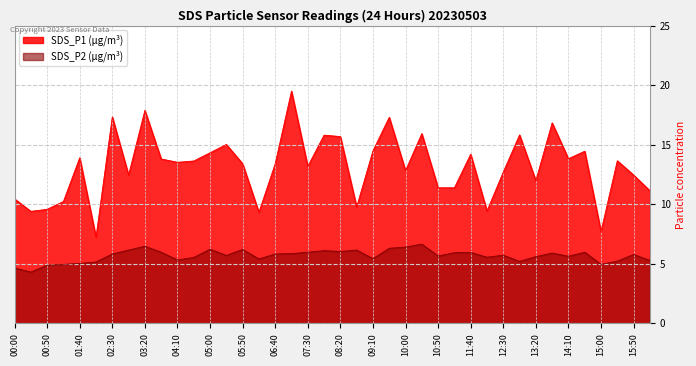

Reading left to right, what are all the values shown in this chart?

SDS_P1: 10.4	9.4	9.6	10.2	13.9	7.2	17.3	12.4	17.9	13.8	13.5	13.6	14.3	15.0	13.4	9.3	13.4	19.5	13.2	15.8	15.7	9.8	14.5	17.3	12.8	15.9	11.4	11.4	14.2	9.4	12.7	15.8	12.0	16.8	13.8	14.4	7.7	13.7	12.4	11.1
SDS_P2: 4.7	4.3	4.9	5.0	5.0	5.2	5.8	6.2	6.5	6.0	5.3	5.5	6.2	5.7	6.2	5.4	5.8	5.8	6.0	6.1	6.0	6.2	5.4	6.3	6.4	6.7	5.7	5.9	6.0	5.5	5.7	5.2	5.6	5.9	5.6	6.0	5.0	5.2	5.8	5.3